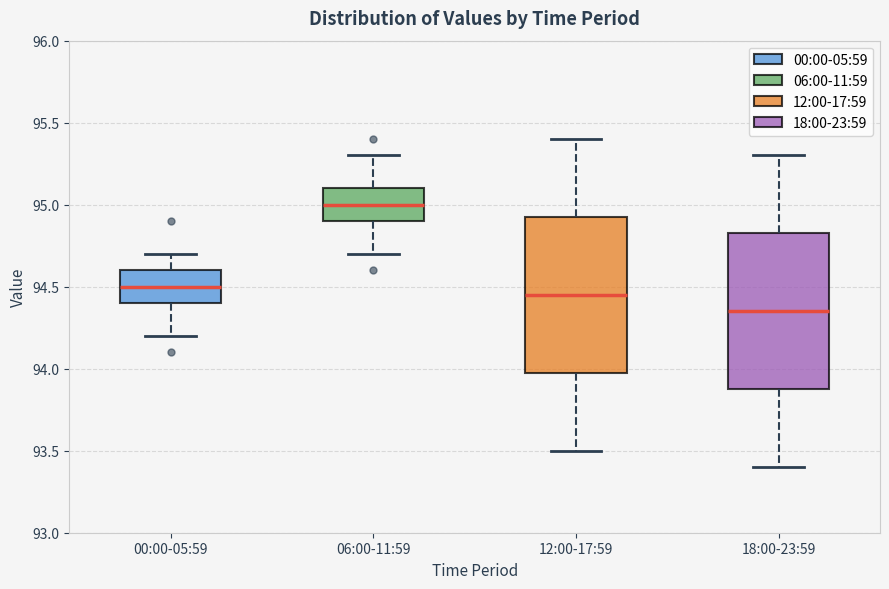

Reading left to right, transcribe this box plot: for each box, give where its median line is, the range the box spans, and where its two whiskers end, as read against the y-axis. The values are not printed on the chart, so give them approximately, as read against the axis.

00:00-05:59: median 94.50, box 94.40 to 94.60, whiskers 94.20 to 94.70
06:00-11:59: median 95.00, box 94.90 to 95.10, whiskers 94.70 to 95.30
12:00-17:59: median 94.45, box 94.00 to 94.95, whiskers 93.50 to 95.40
18:00-23:59: median 94.35, box 93.90 to 94.85, whiskers 93.40 to 95.30